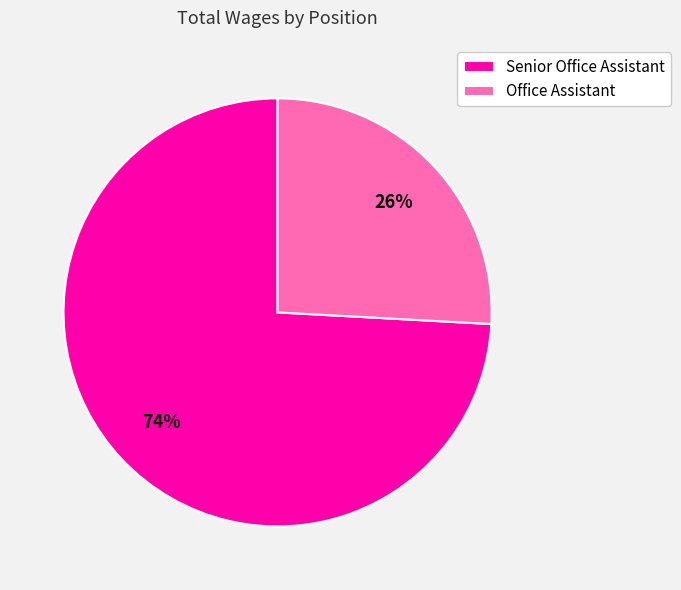

Which has a higher value, Senior Office Assistant or Office Assistant?

Senior Office Assistant